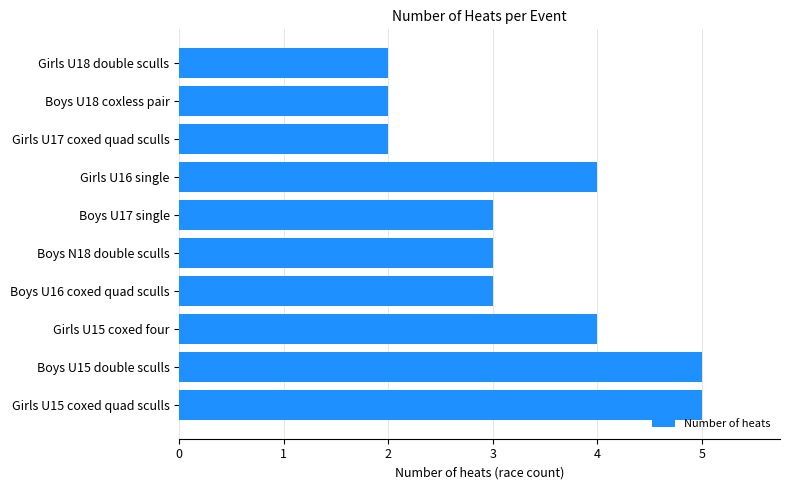

The chart shows a value of 5 at Boys U15 double sculls. True or false?

True